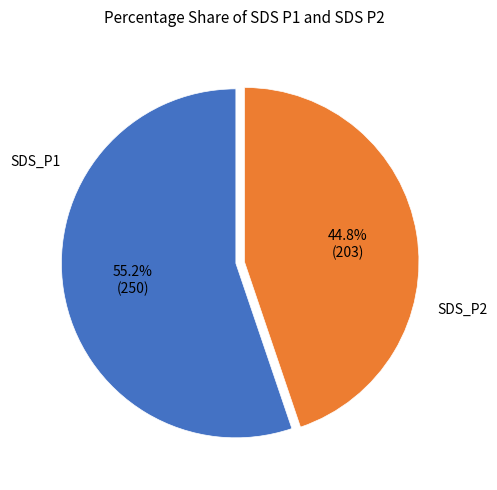

Is there any slice that represents more than half of the pie?

Yes